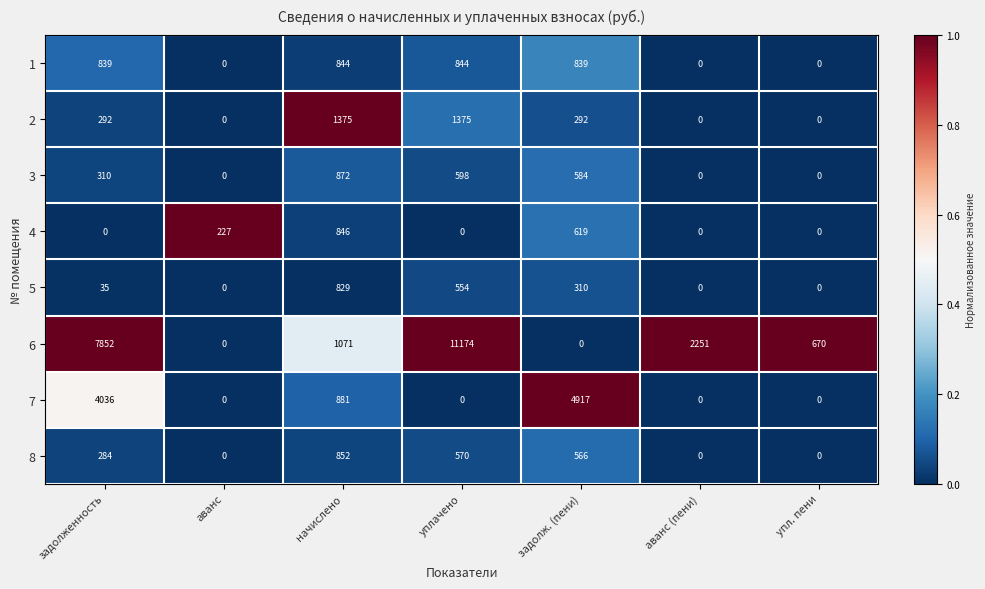

What is the difference between the 8 values at упл. пени and задолженность?

284